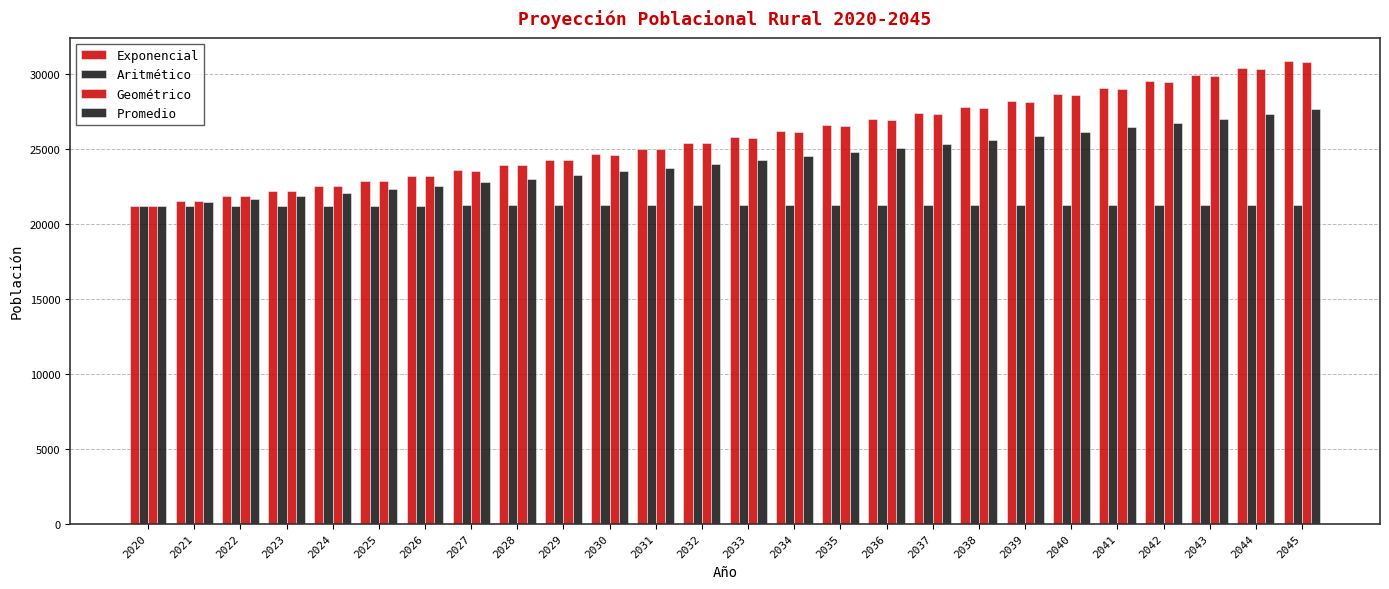

Reading left to right, transcribe all the data shown in this chart.

Exponencial: 2020=21200.0	2021=21520.4	2022=21845.6	2023=22175.8	2024=22510.9	2025=22851.1	2026=23196.5	2027=23547.1	2028=23902.9	2029=24264.2	2030=24630.9	2031=25003.1	2032=25381.0	2033=25764.6	2034=26154.0	2035=26549.2	2036=26950.5	2037=27357.8	2038=27771.2	2039=28191.0	2040=28617.0	2041=29049.5	2042=29488.5	2043=29934.2	2044=30386.6	2045=30845.8
Aritmético: 2020=21200.0	2021=21201.5	2022=21203.0	2023=21204.5	2024=21206.0	2025=21207.5	2026=21209.0	2027=21210.5	2028=21212.0	2029=21213.5	2030=21215.0	2031=21216.5	2032=21218.0	2033=21219.5	2034=21221.0	2035=21222.5	2036=21224.0	2037=21225.5	2038=21227.0	2039=21228.5	2040=21230.0	2041=21231.5	2042=21233.0	2043=21234.5	2044=21236.0	2045=21237.5
Geométrico: 2020=21200.0	2021=21518.0	2022=21840.8	2023=22168.4	2024=22500.9	2025=22838.4	2026=23181.0	2027=23528.7	2028=23881.6	2029=24239.9	2030=24603.5	2031=24972.5	2032=25347.1	2033=25727.3	2034=26113.2	2035=26504.9	2036=26902.5	2037=27306.0	2038=27715.6	2039=28131.4	2040=28553.3	2041=28981.6	2042=29416.4	2043=29857.6	2044=30305.5	2045=30760.0
Promedio: 2020=21200.0	2021=21413.3	2022=21629.8	2023=21849.6	2024=22072.6	2025=22299.0	2026=22528.8	2027=22762.1	2028=22998.9	2029=23239.2	2030=23483.1	2031=23730.7	2032=23982.0	2033=24237.1	2034=24496.1	2035=24758.9	2036=25025.7	2037=25296.4	2038=25571.3	2039=25850.3	2040=26133.4	2041=26420.9	2042=26712.6	2043=27008.8	2044=27309.3	2045=27614.5